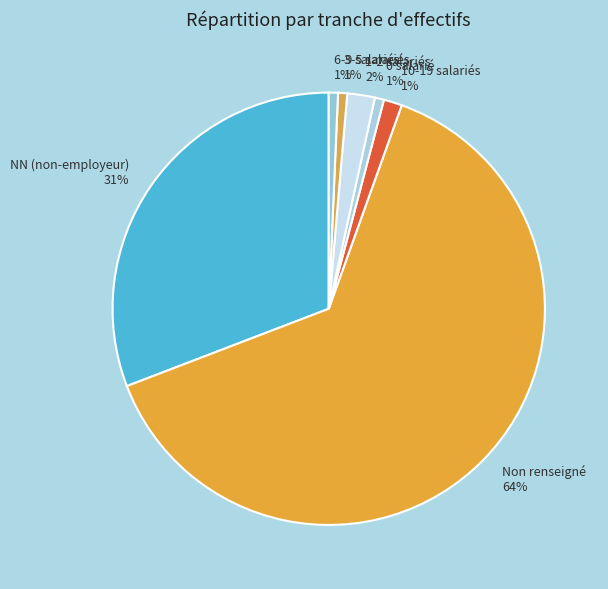

To the nearest percent, what is the average slice percentage?

14%